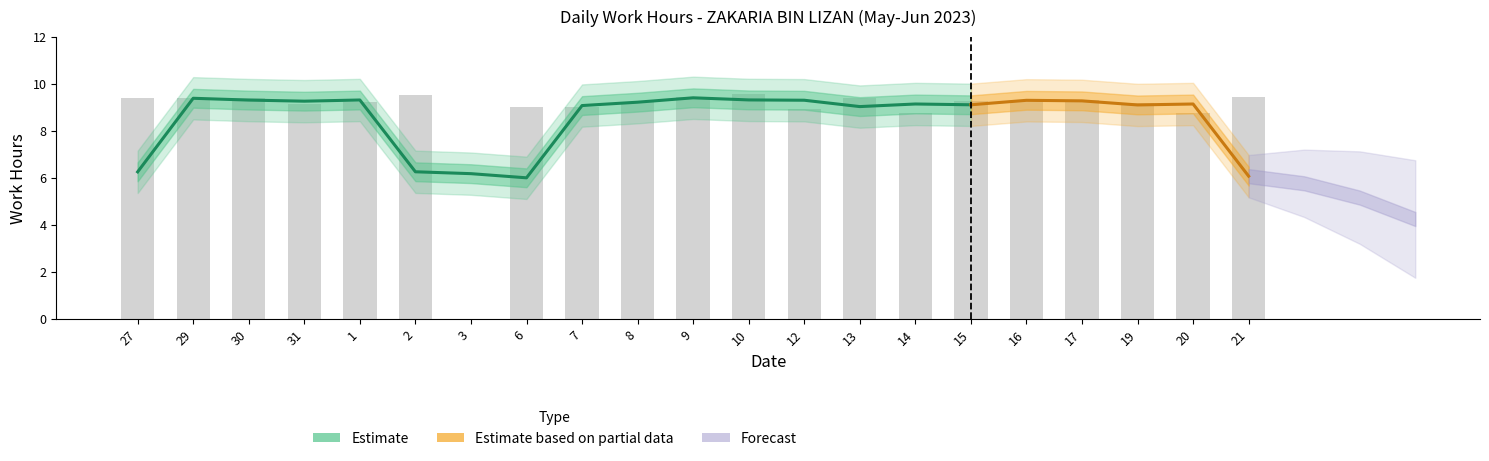

Reading left to right, extract all data points from this chart.

9.4	9.4	9.4	9.2	9.2	9.5	0.0	9.0	9.0	9.2	9.4	9.6	8.9	9.4	8.8	9.3	9.3	9.3	9.2	8.8	9.4